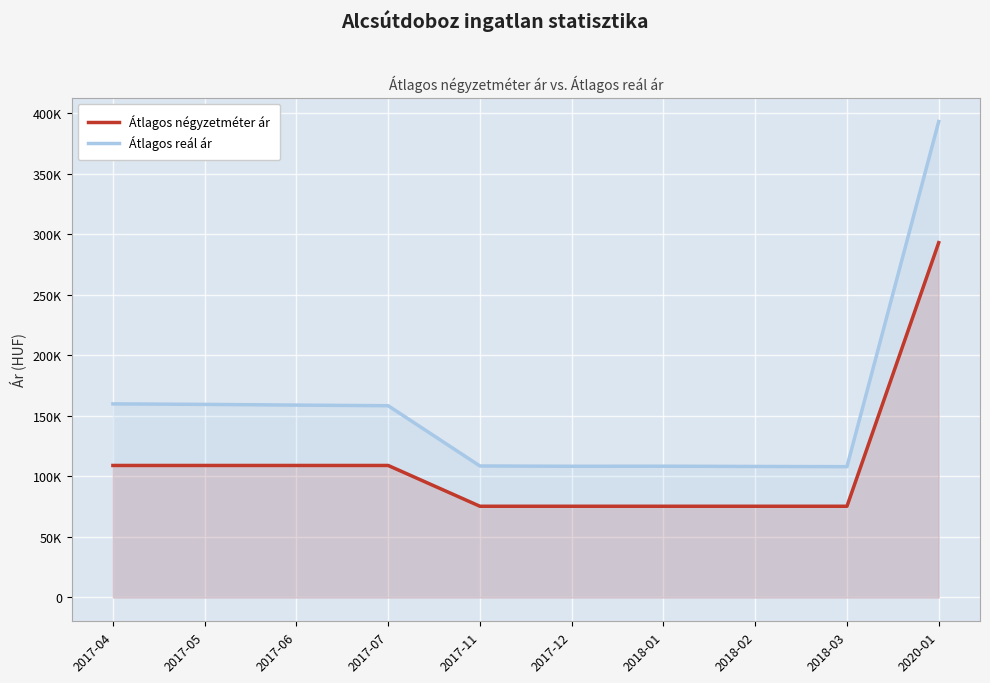

What is the total value across all series at 2017-12?

183810